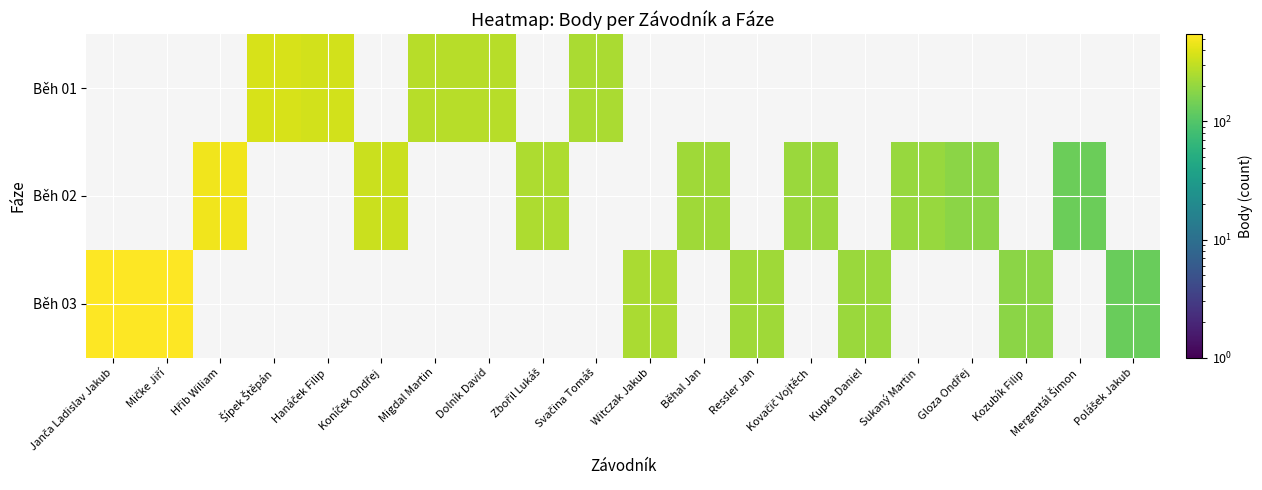

Is it true that Běh 02 equals 333.0 at Koníček Ondřej?

True